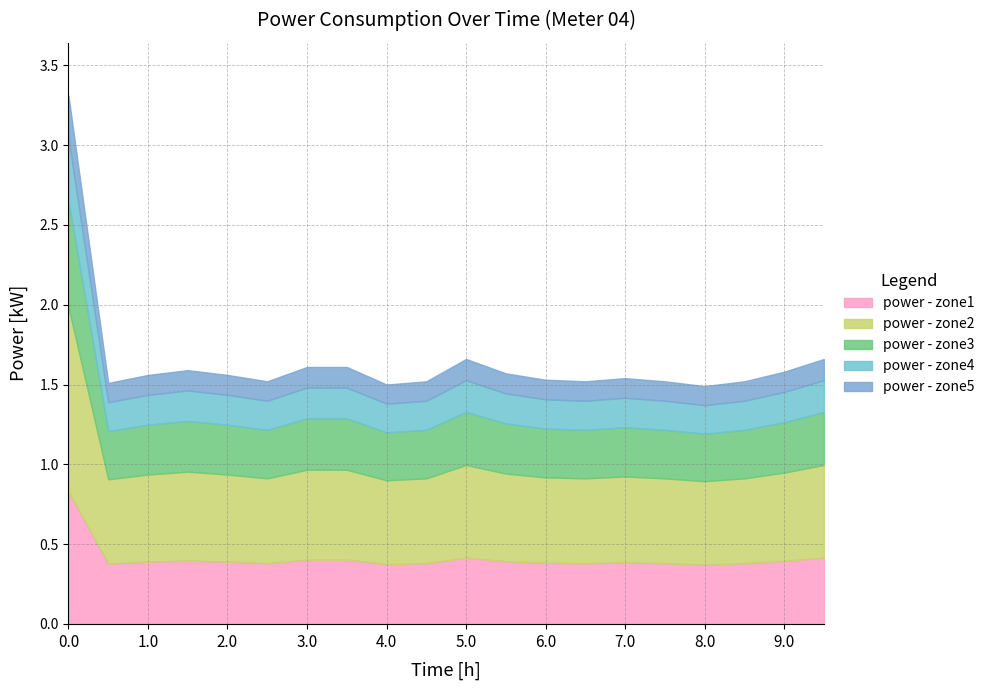

Is it true that power - zone1 equals 0.4 at 5.0?

True